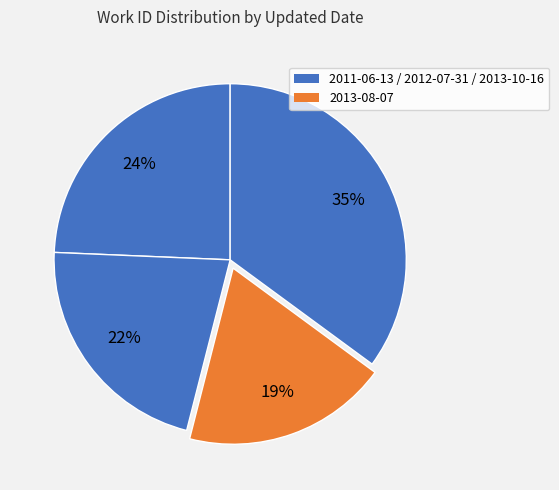

Count the number of slices in the pie.

4